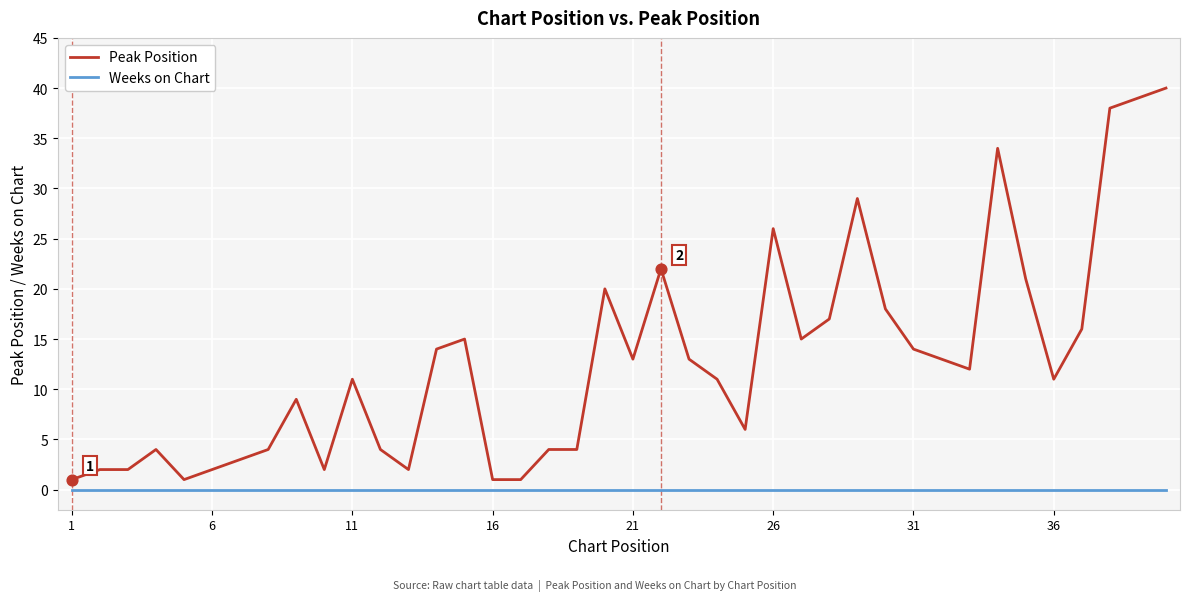

At how many categories does at least one series exceed 33?

4